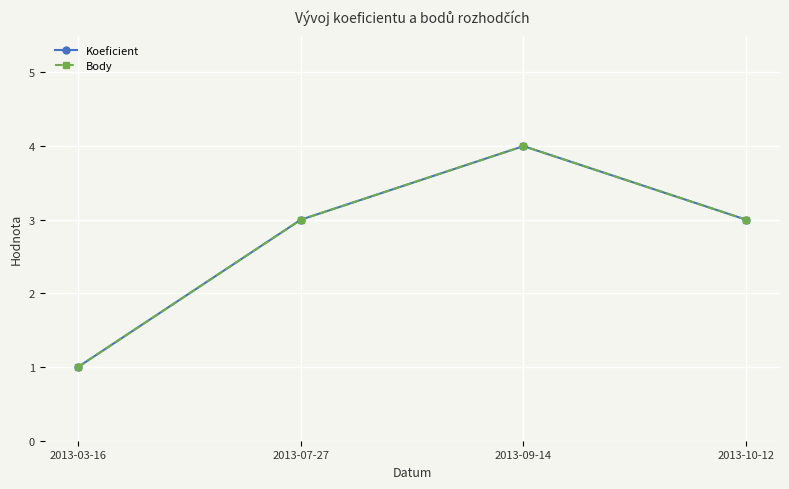

The value of Koeficient at 2013-09-14 is 4. True or false?

True